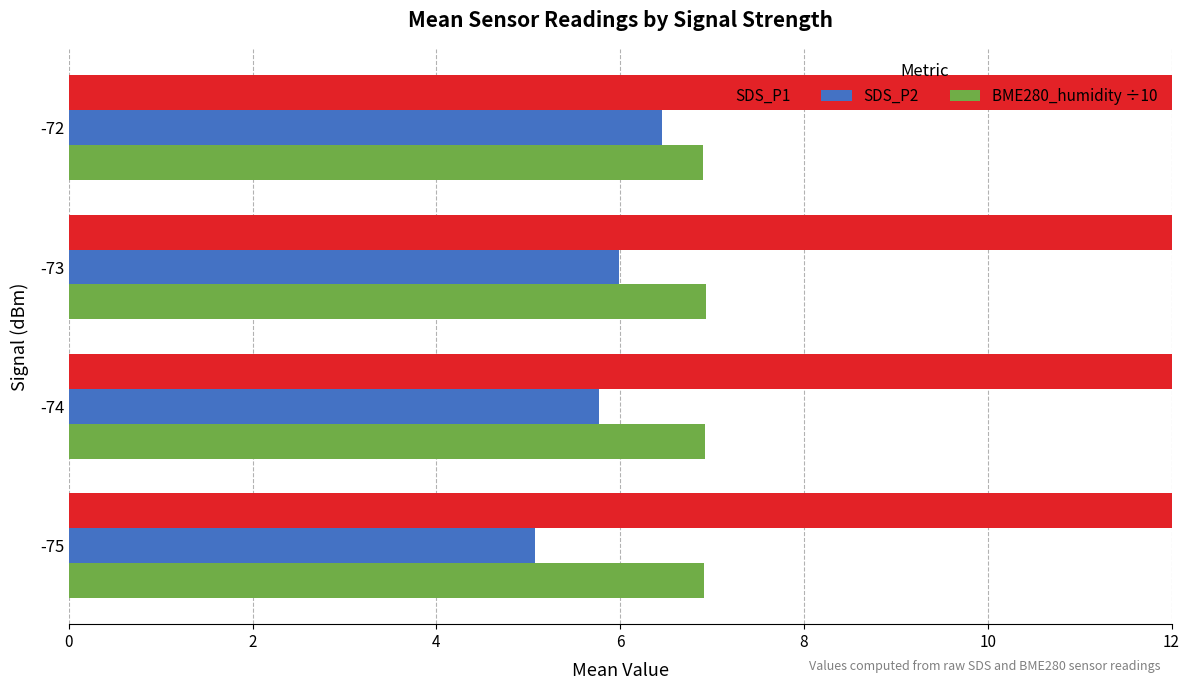

Which has a higher value, -74 or -75?

-74